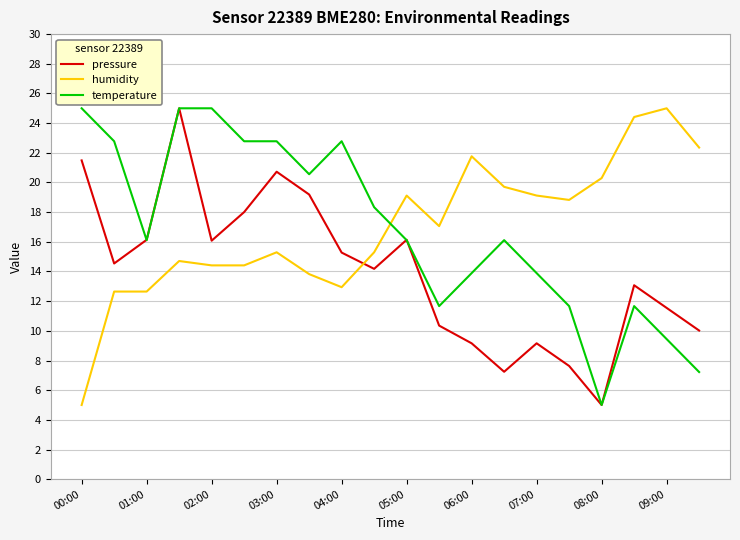

Which series ends up on top after the final intersection of humidity and temperature?

humidity